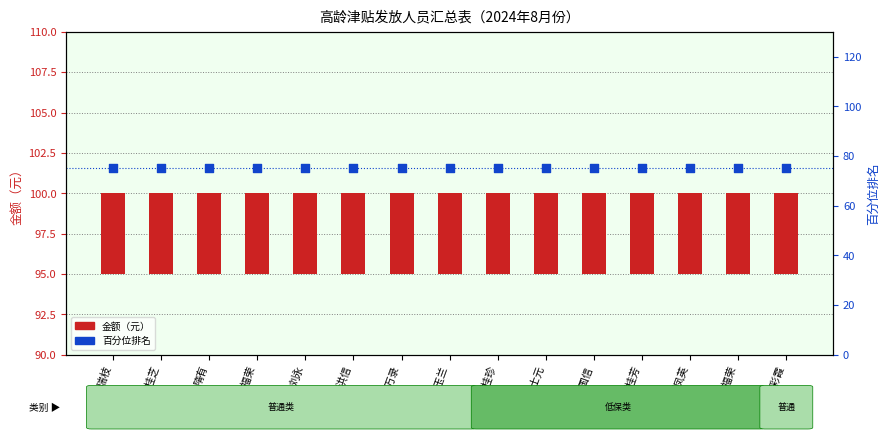

What is the total value across all series at 刘永?

80